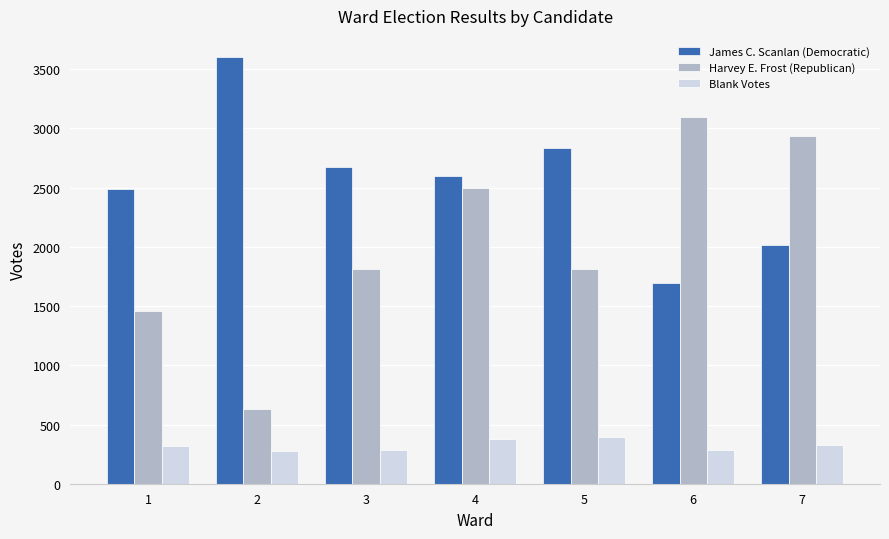

List the series in order of their peak value, lowest first.

Blank Votes, Harvey E. Frost (Republican), James C. Scanlan (Democratic)